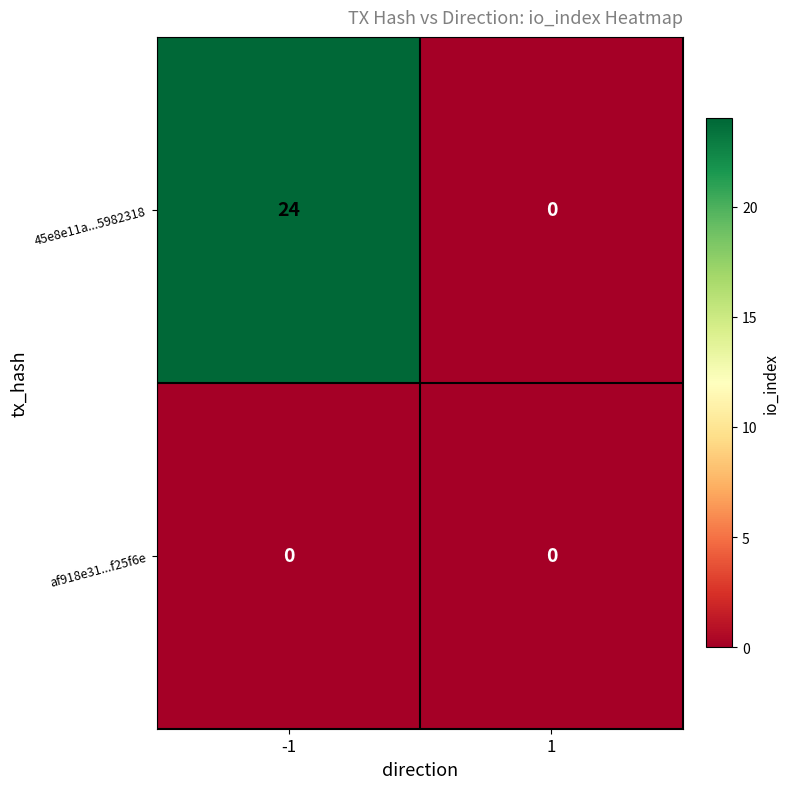

At how many categories does at least one series exceed 13?

1